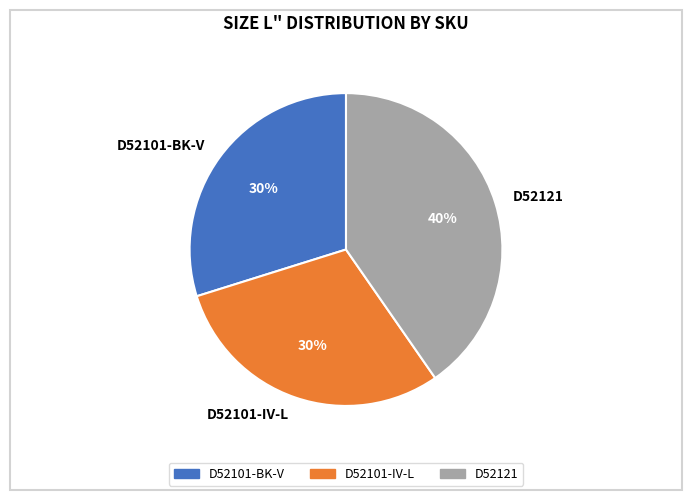

Combined, do D52121 and D52101-IV-L account for over 50%?

Yes